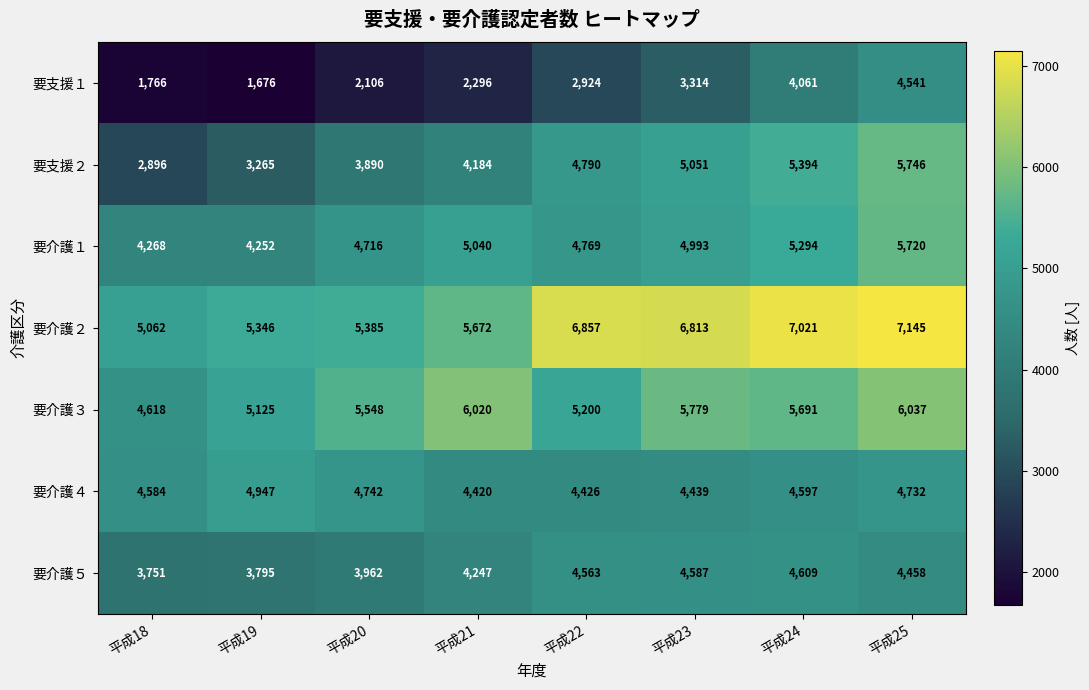

Which label corresponds to the smallest value in the chart?

平成19